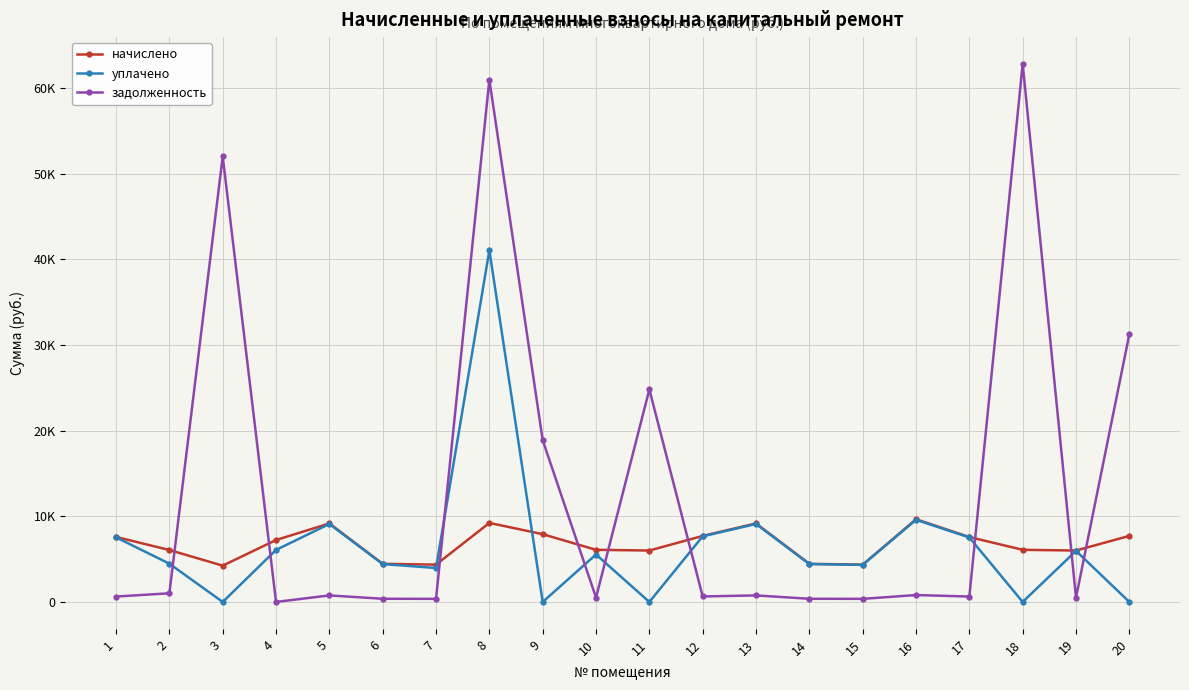

True or false: уплачено and начислено cross at least once.

True